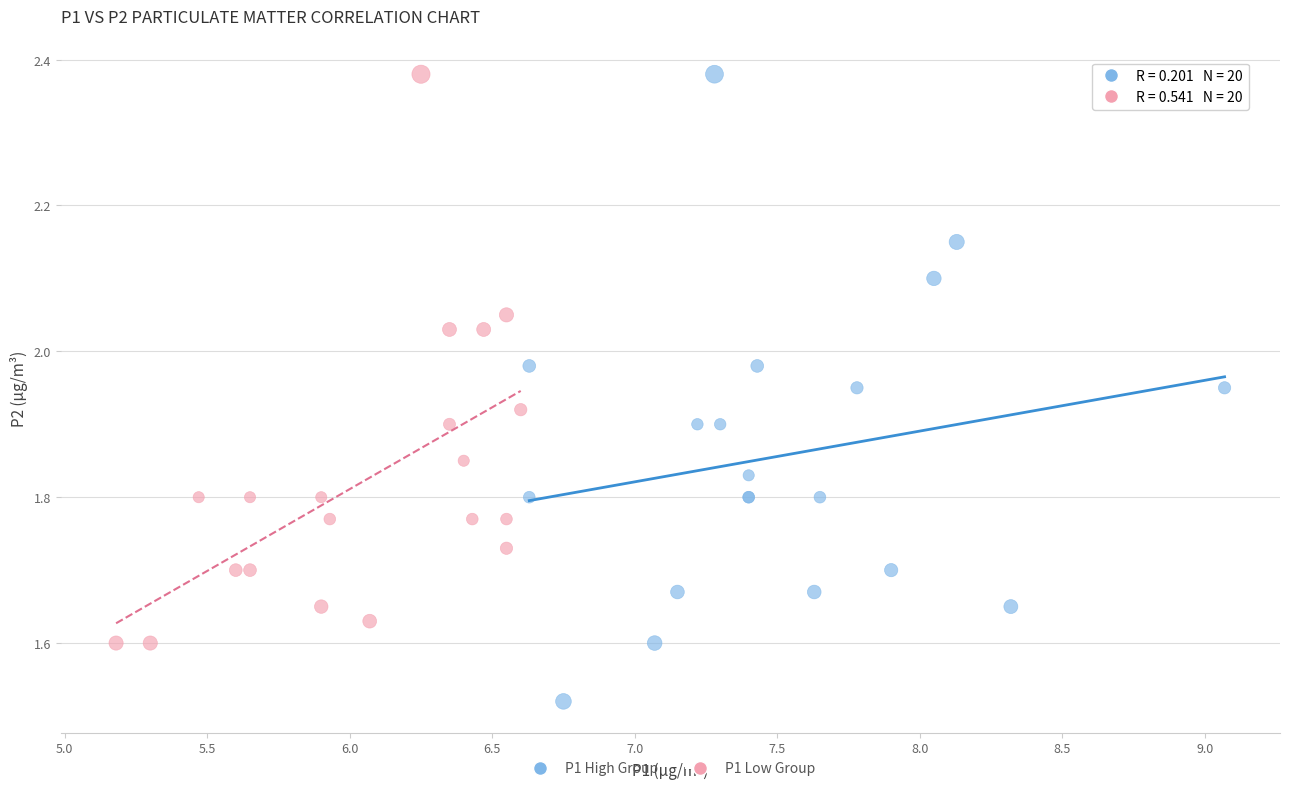

What are all the series names shown in the legend?

P1 High Group, P1 Low Group